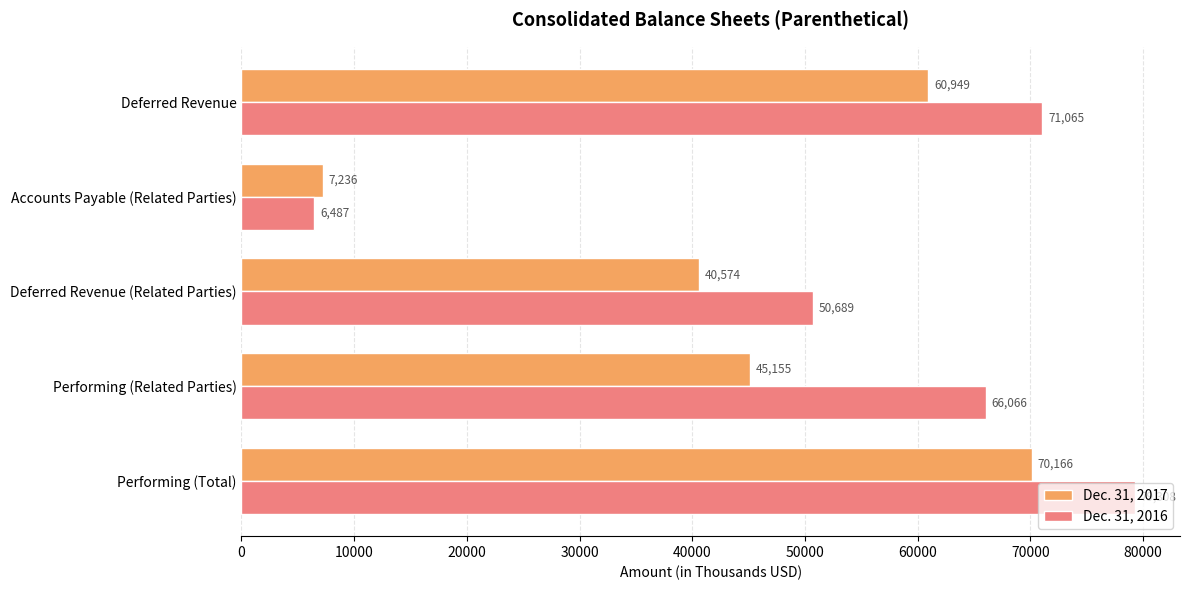

At how many categories does at least one series exceed 36654?

4